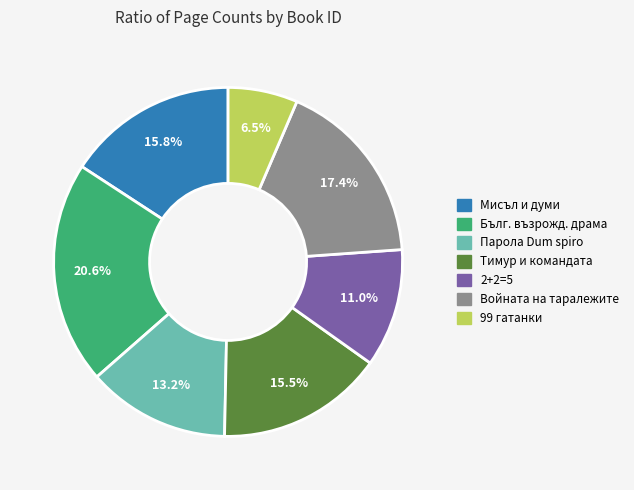

Is there any slice that represents more than half of the pie?

No